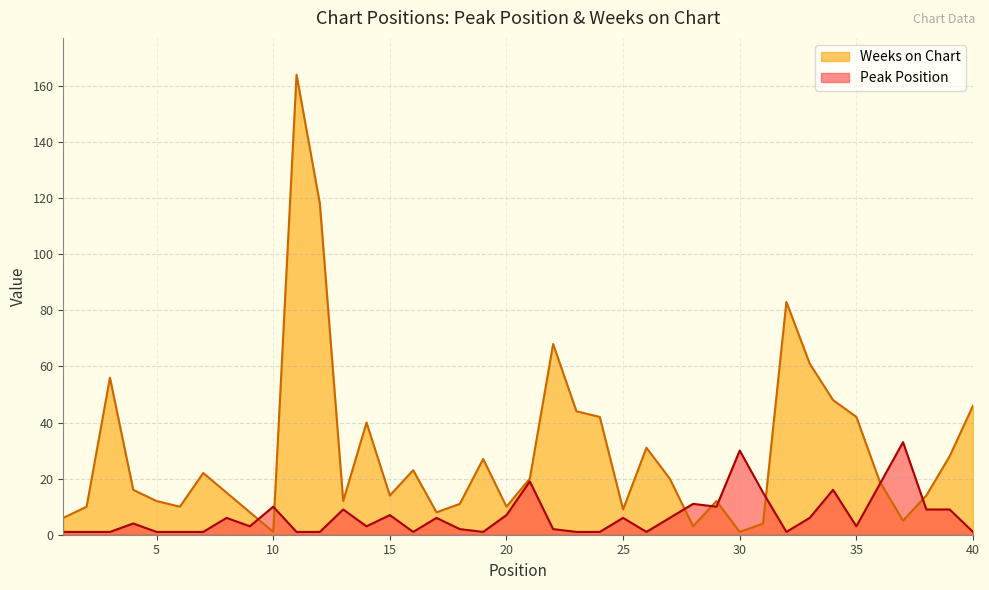

At which category does Peak Position reach its first local valley?

9